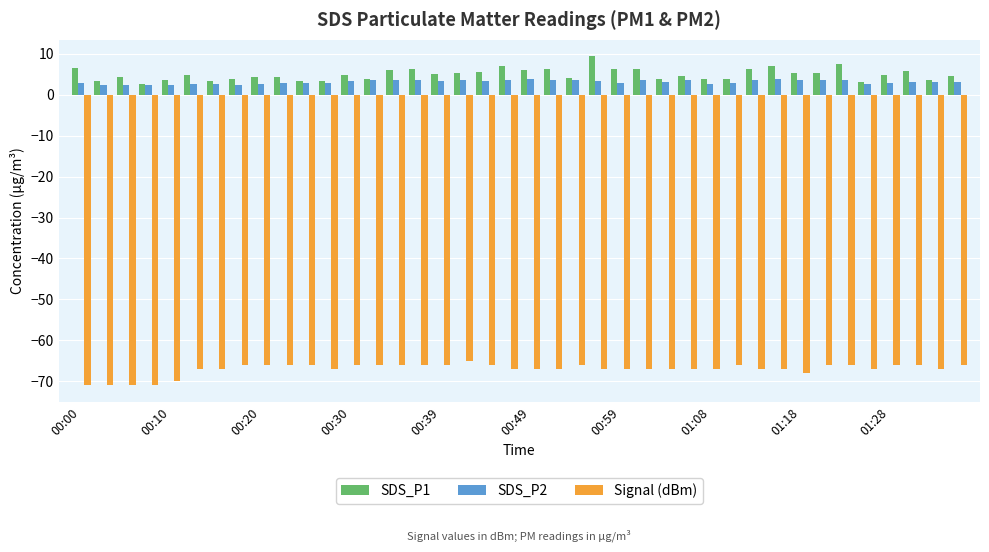

What is the sum of all SDS_P1 values?

199.6